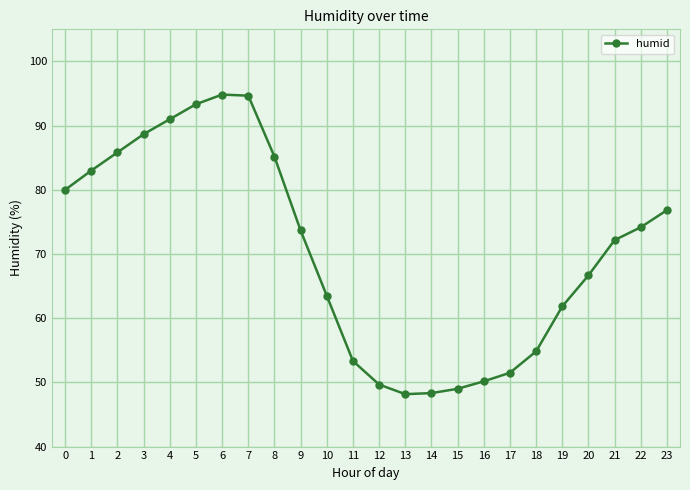

What is the value of the 18th point from the left?

51.5